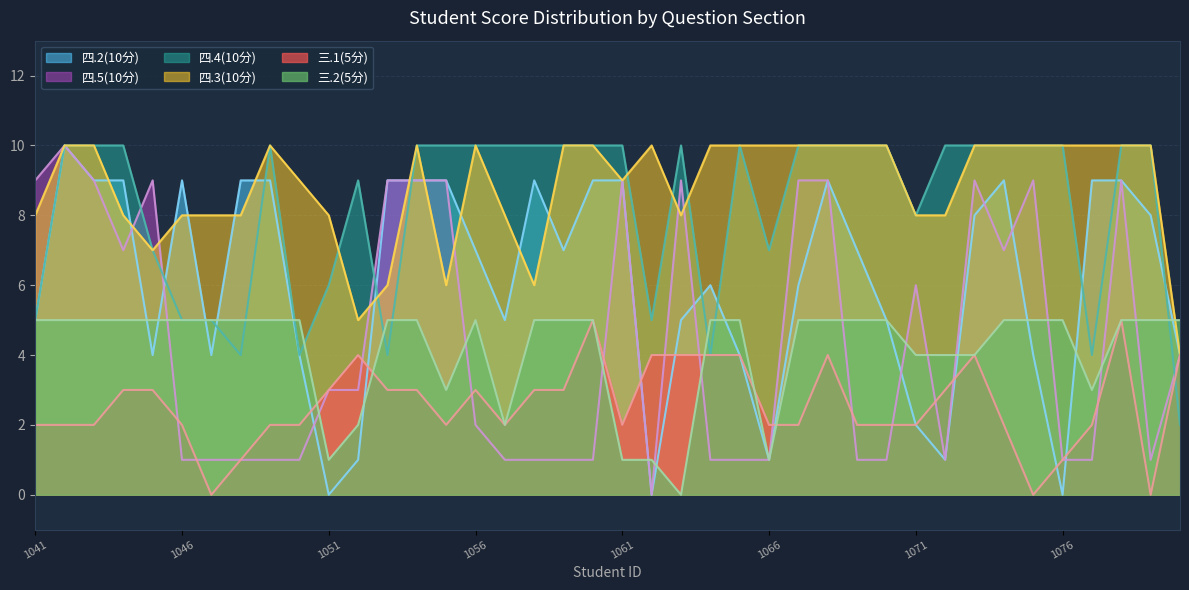

Which label corresponds to the largest value in the chart?

2022081042